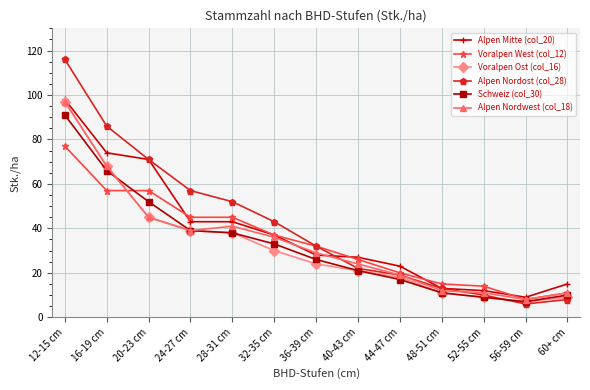

What is the value of the Schweiz (col_30) point at the 4th from the left?

39